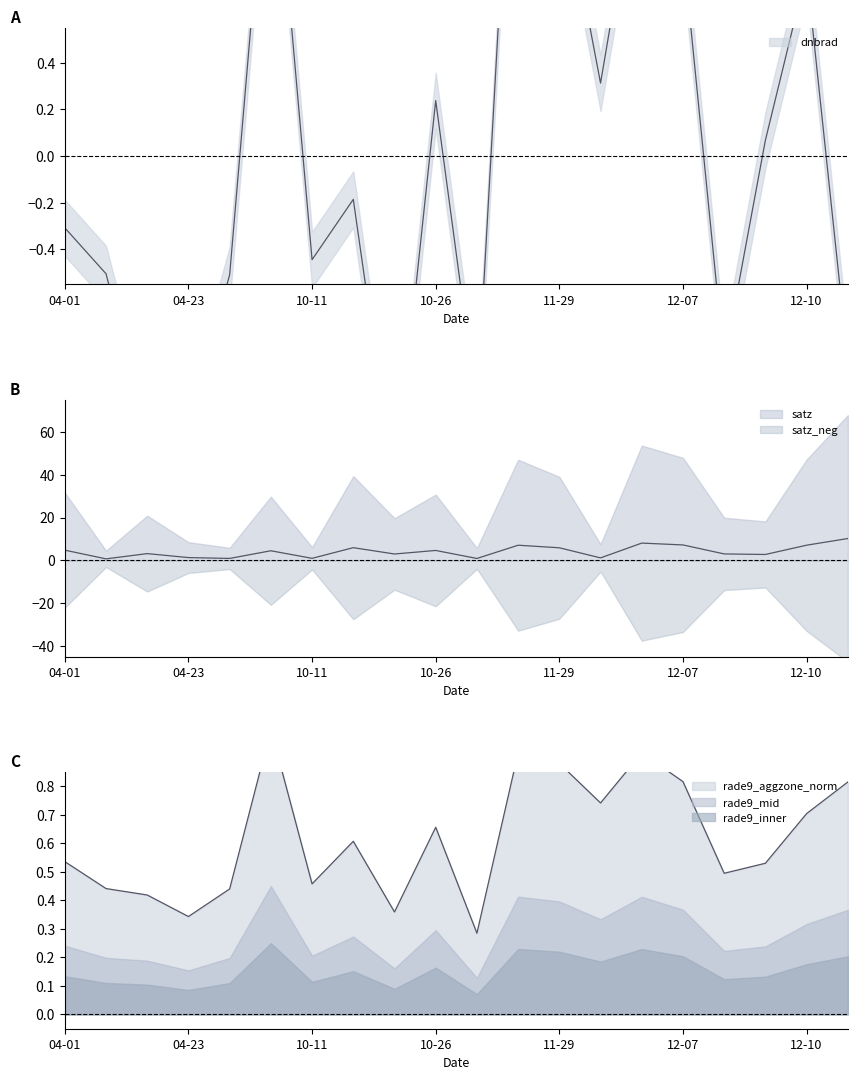

True or false: dnbrad has more than 0 points higher than both neighbors.

True